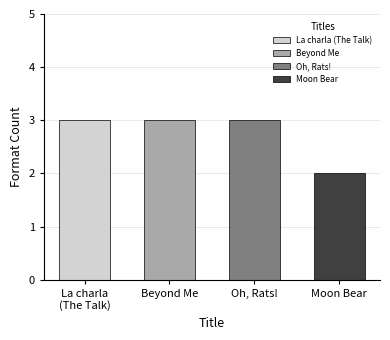

How many values are between 3 and 4?

3